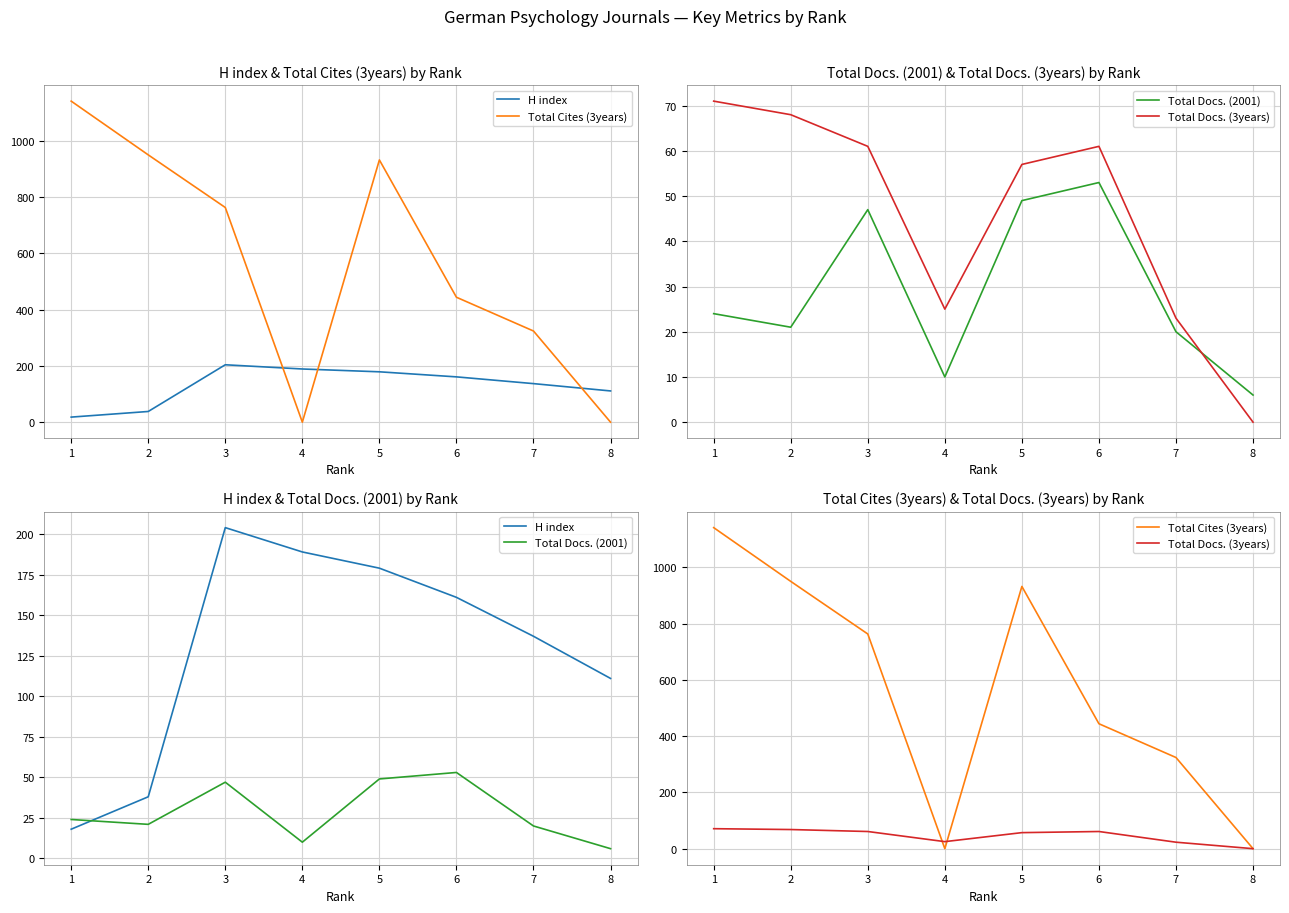

What is the sum of all Total Docs. (3years) values?

366